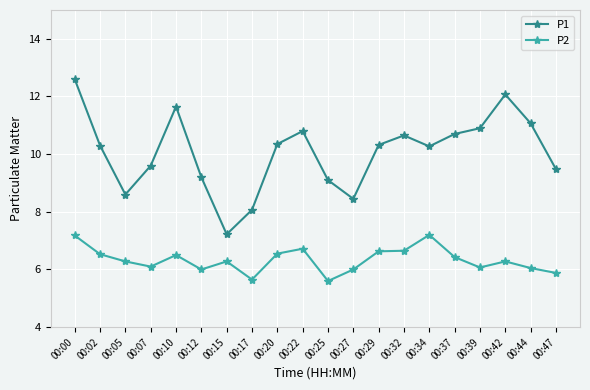

What is the total value across all series at 00:15?

13.5